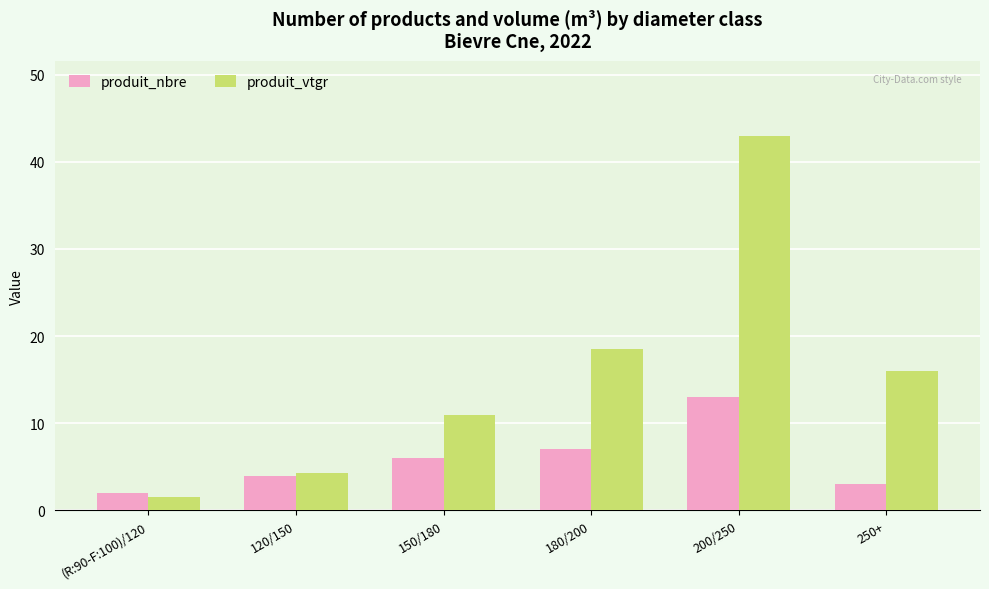

List the series in order of their overall mean, highest first.

produit_vtgr, produit_nbre